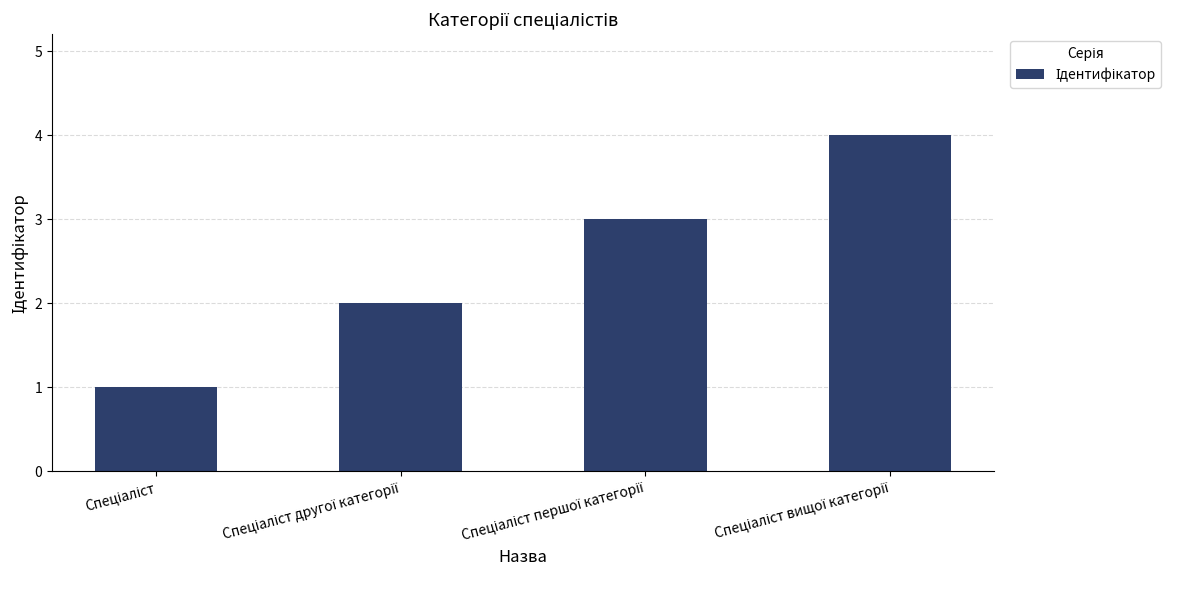

What is the greatest value displayed?

4